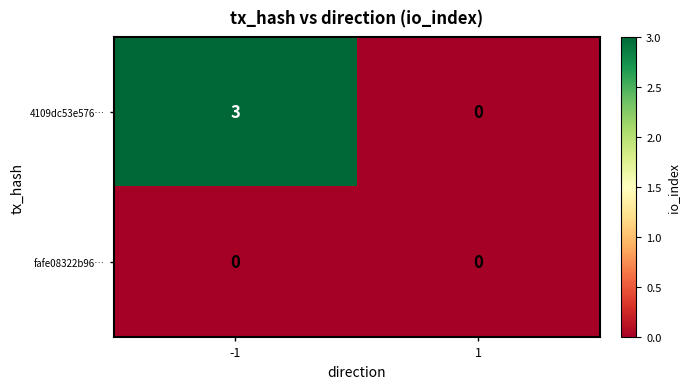

Reading left to right, transcribe all the data shown in this chart.

4109dc53e576…: 3	0
fafe08322b96…: 0	0